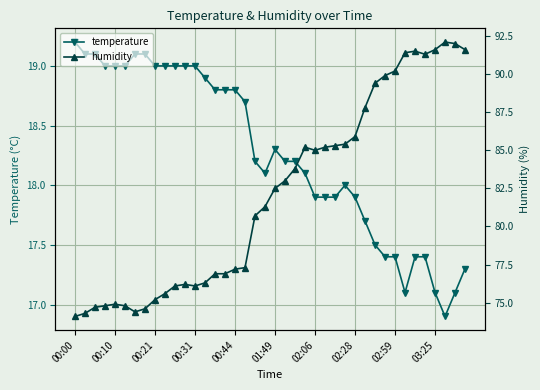

True or false: temperature and humidity cross at least once.

False